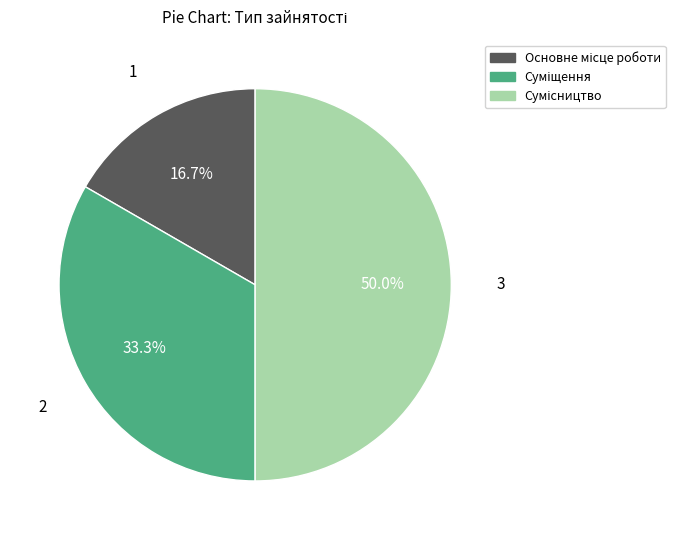

To the nearest percent, what is the combined percentage of Основне місце роботи and Суміщення?

50%